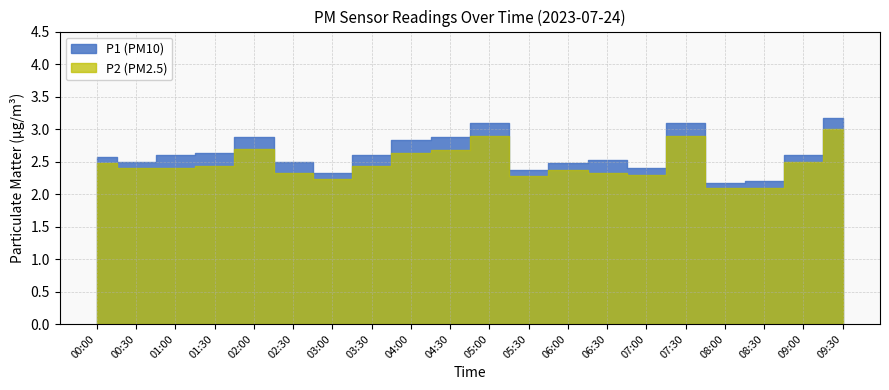

What is the label of the 15th point from the right?

02:30